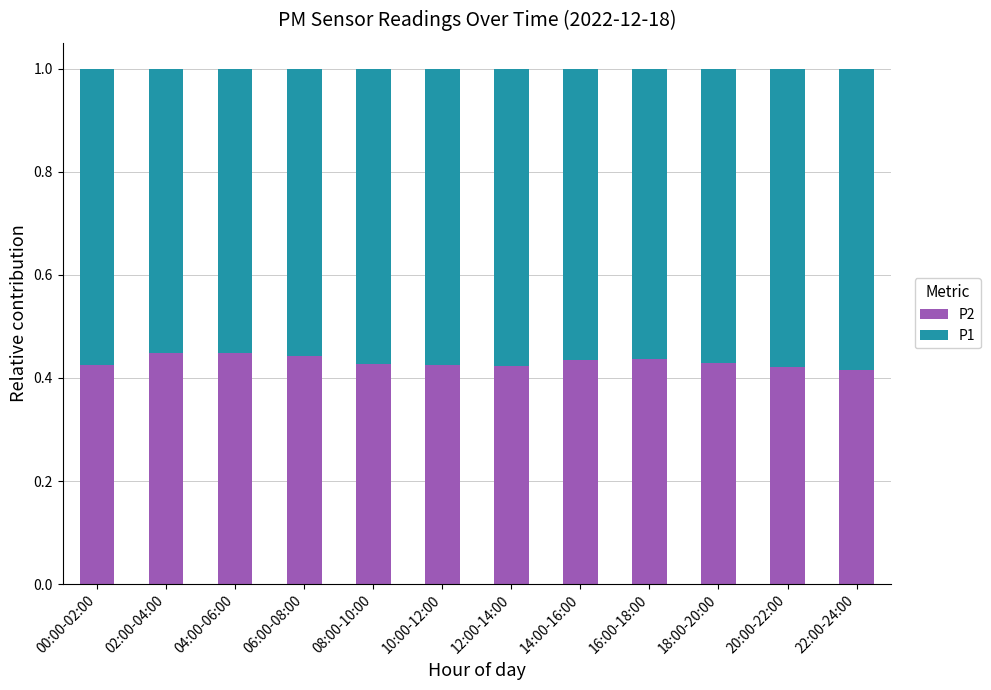

The P2 series shows 0.1 at 00:00-02:00. True or false?

False